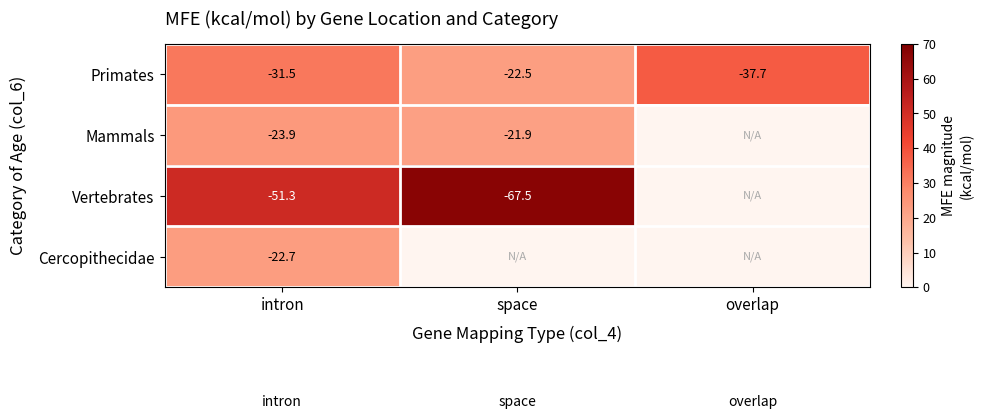

What is the difference between the maximum and minimum values in the Primates series?

15.2